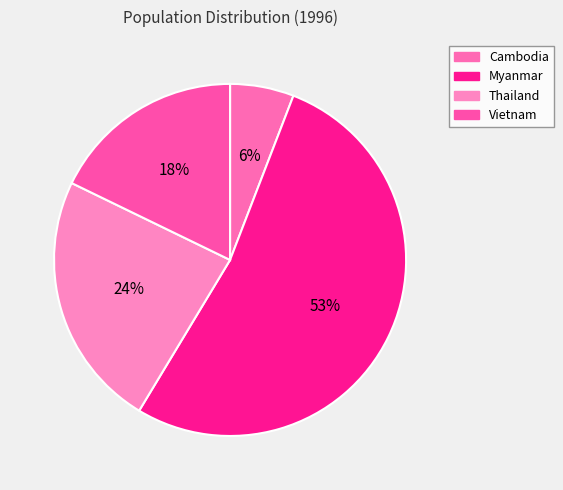

Does Myanmar represent more than half of the total?

Yes